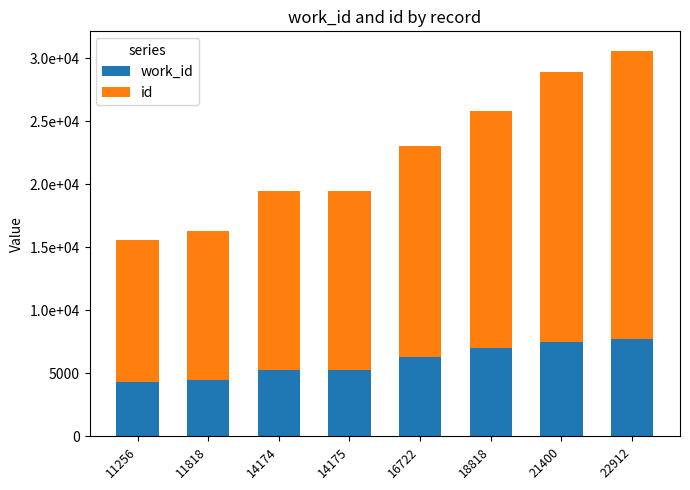

Rank the series by their average value, from highest to lowest.

id, work_id